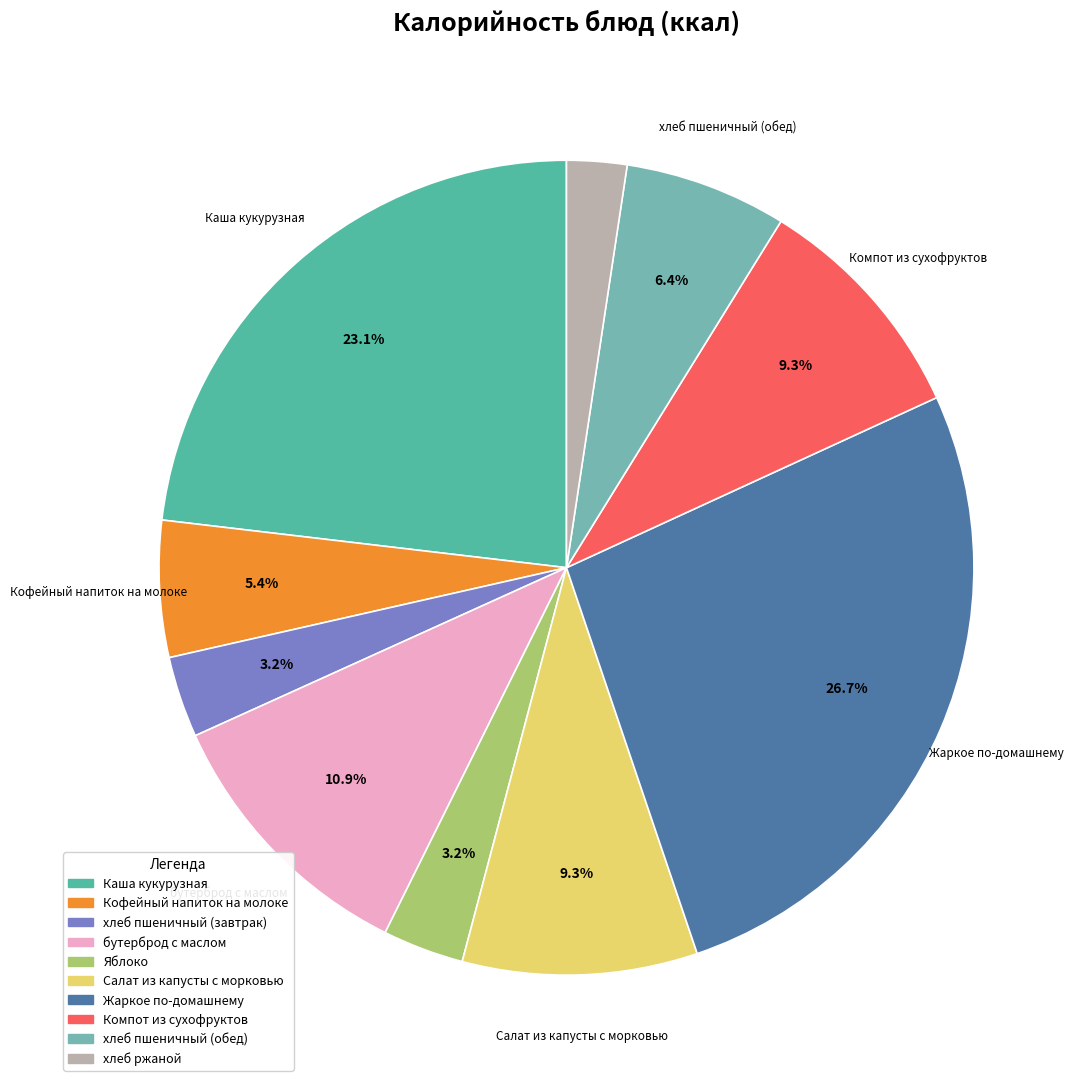

Does хлеб пшеничный (завтрак) represent more than half of the total?

No